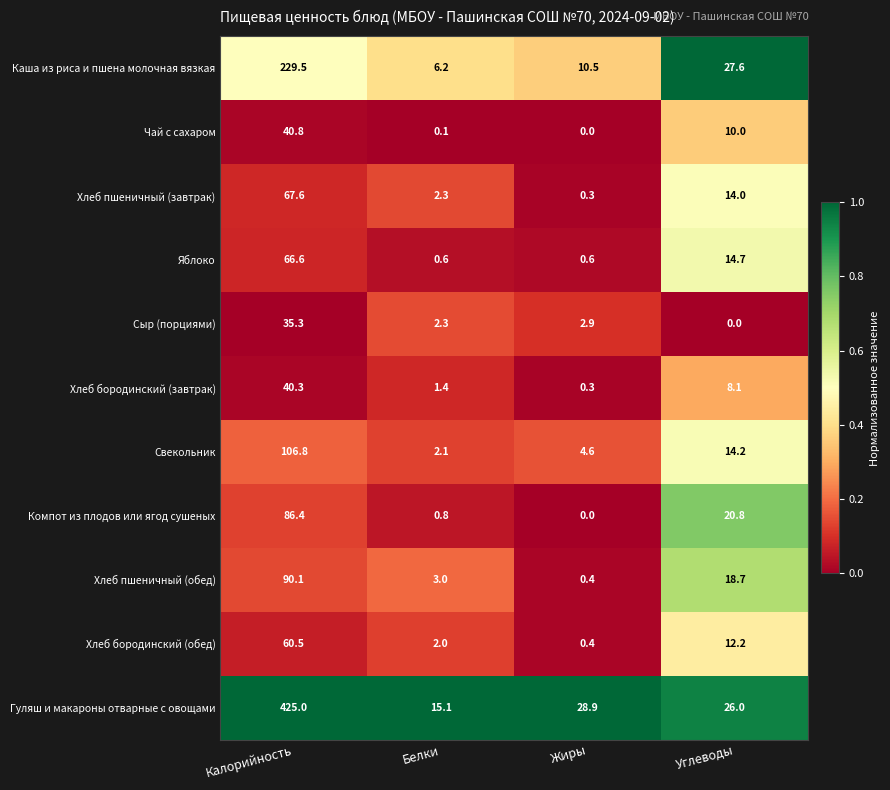

Which series has the widest spread of values?

Гуляш и макароны отварные с овощами